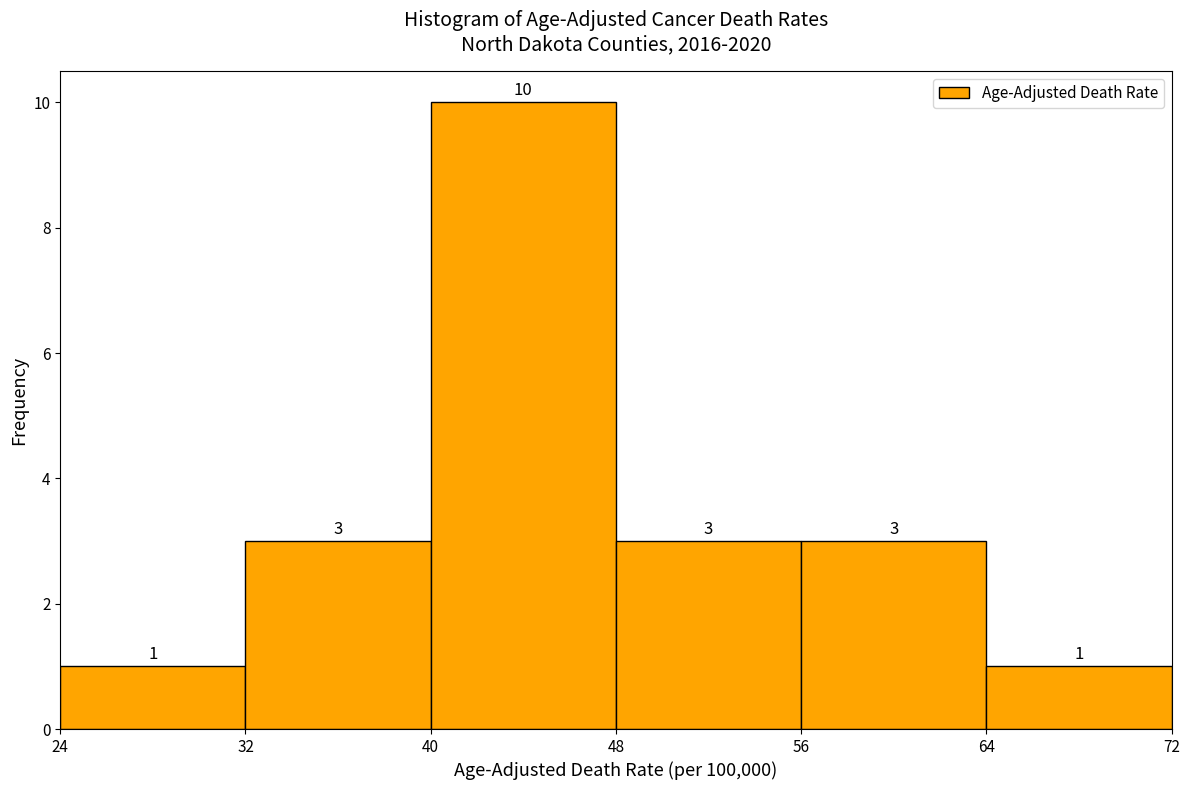

What is the height of the bar covering 48 to 56 on the x-axis?

3